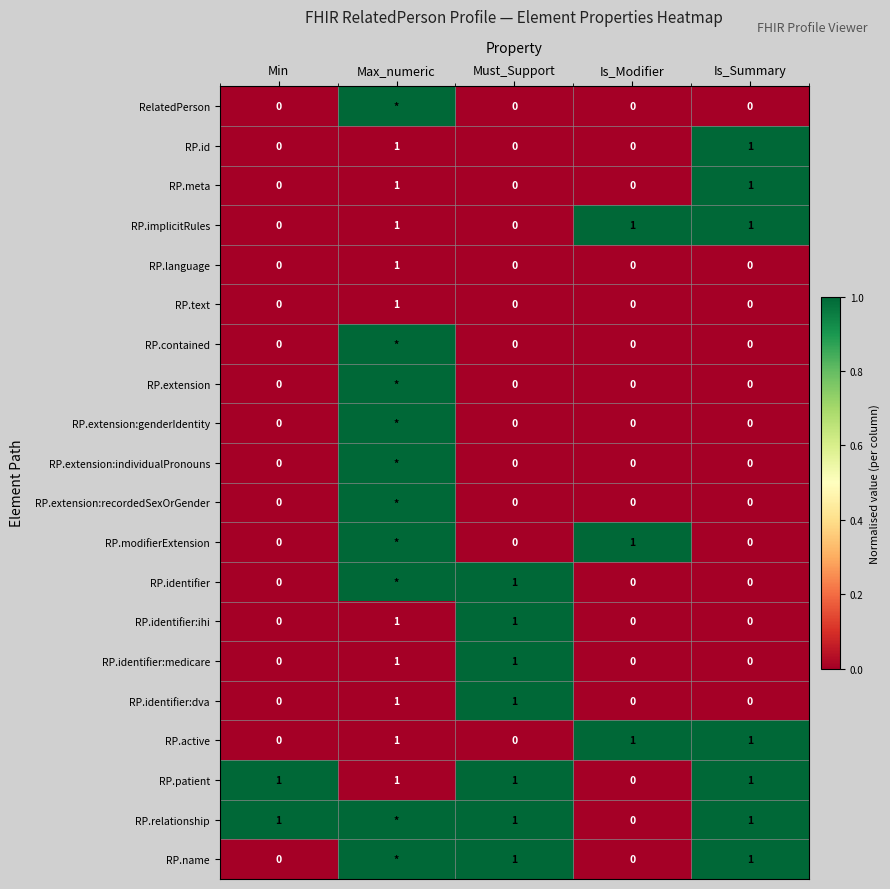

The RP.text series shows 0 at Is_Summary. True or false?

True